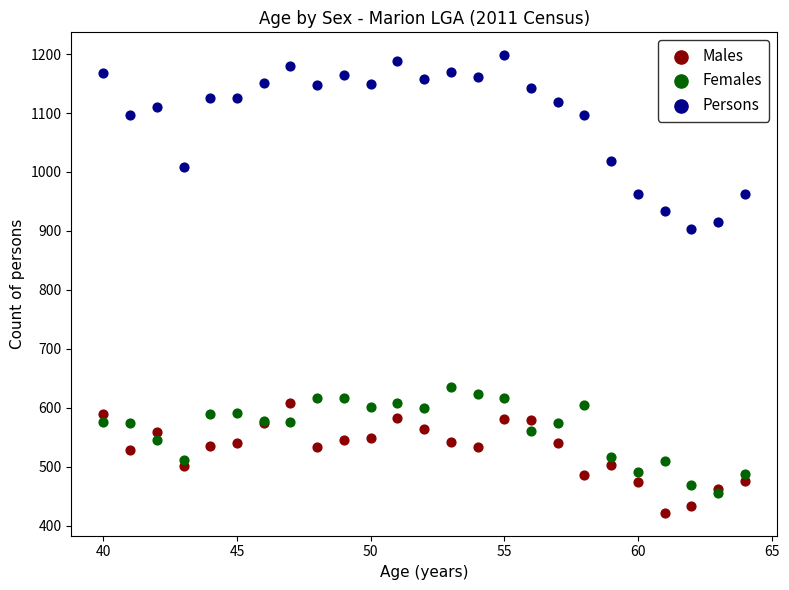

Which series reaches the minimum Y coordinate?

Males